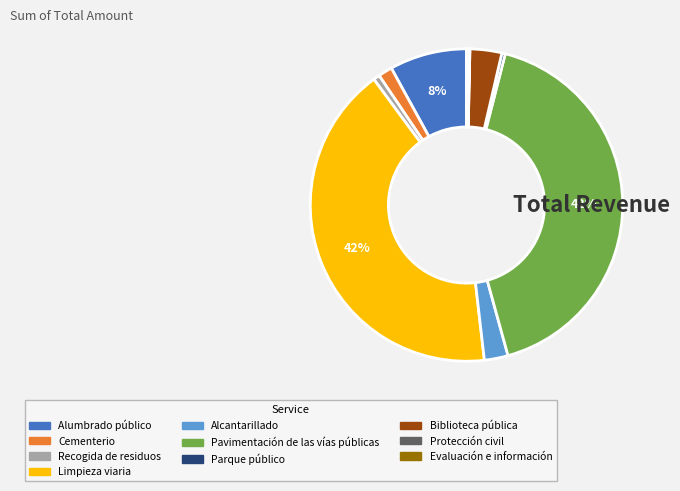

Is there a majority slice in this chart?

No